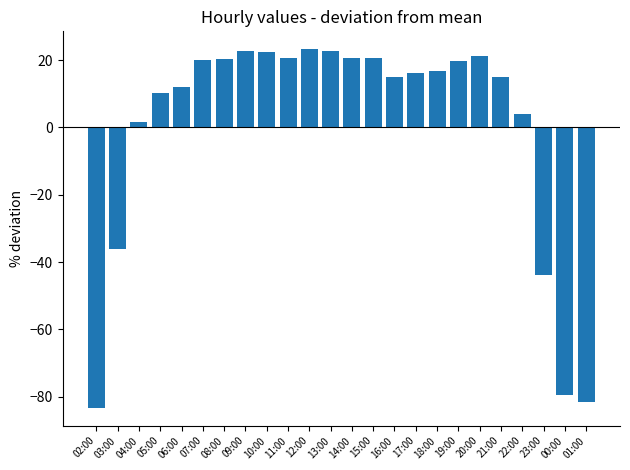

What is the difference between the second highest and minimum values?

106.0